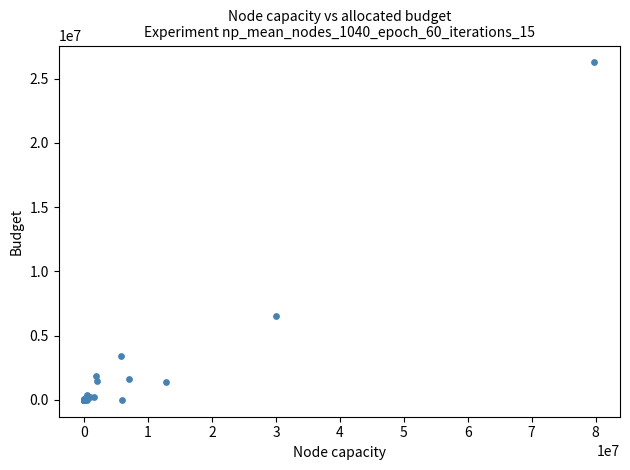

What Y value in the scatter plot is closest to 13129380?

6551185